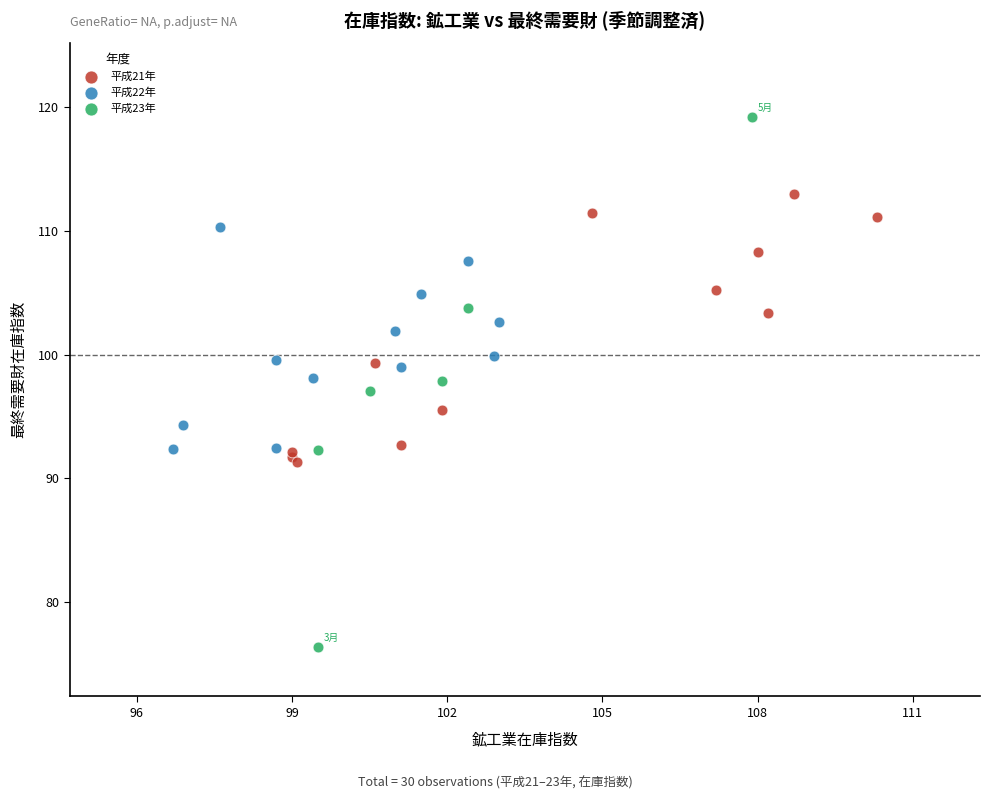

Which series contains the lowest Y value?

平成23年